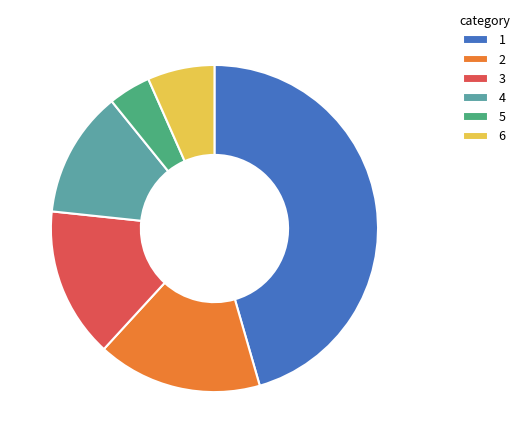

Combined, do 3 and 1 account for over 50%?

Yes